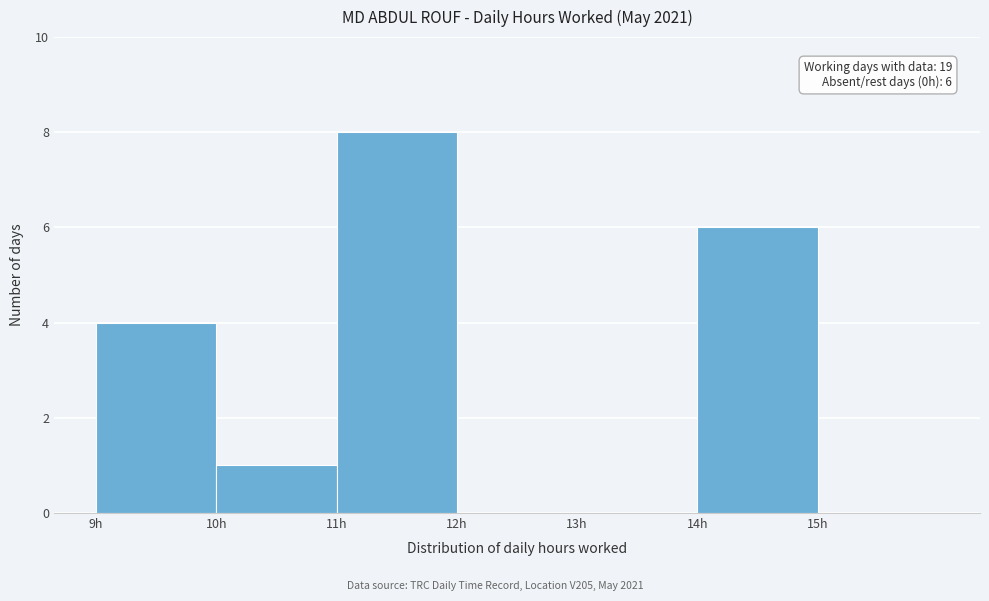

Which range on the x-axis has the tallest bar?

11 to 12